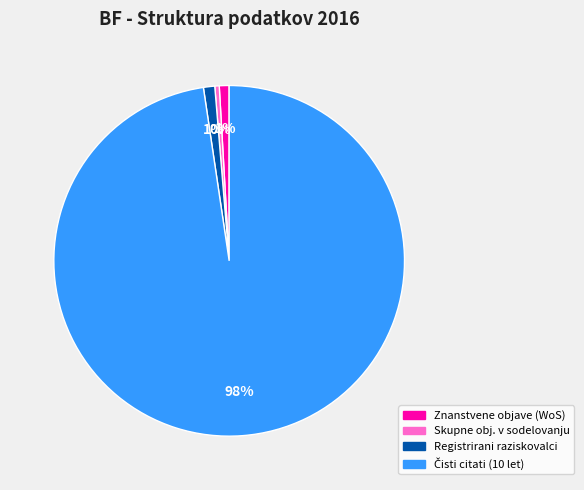

Is there a majority slice in this chart?

Yes